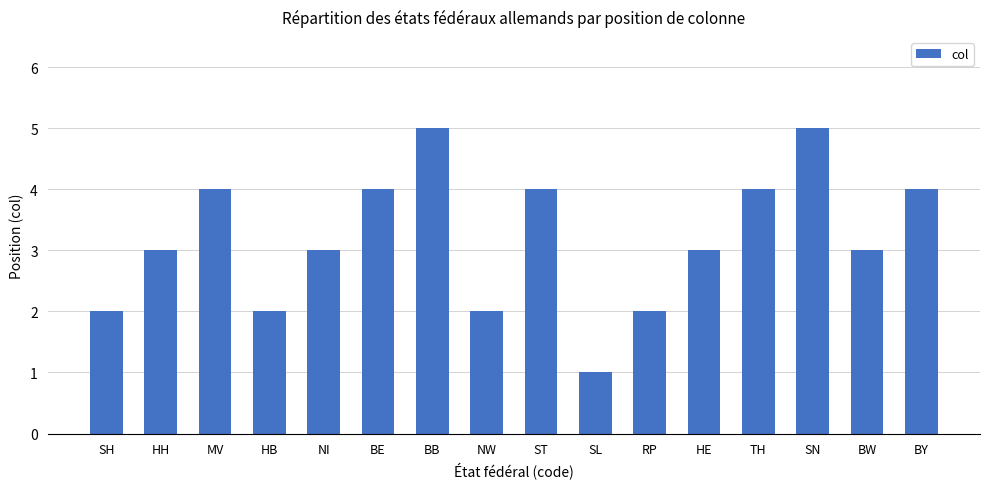

Count the number of data series in this chart.

1